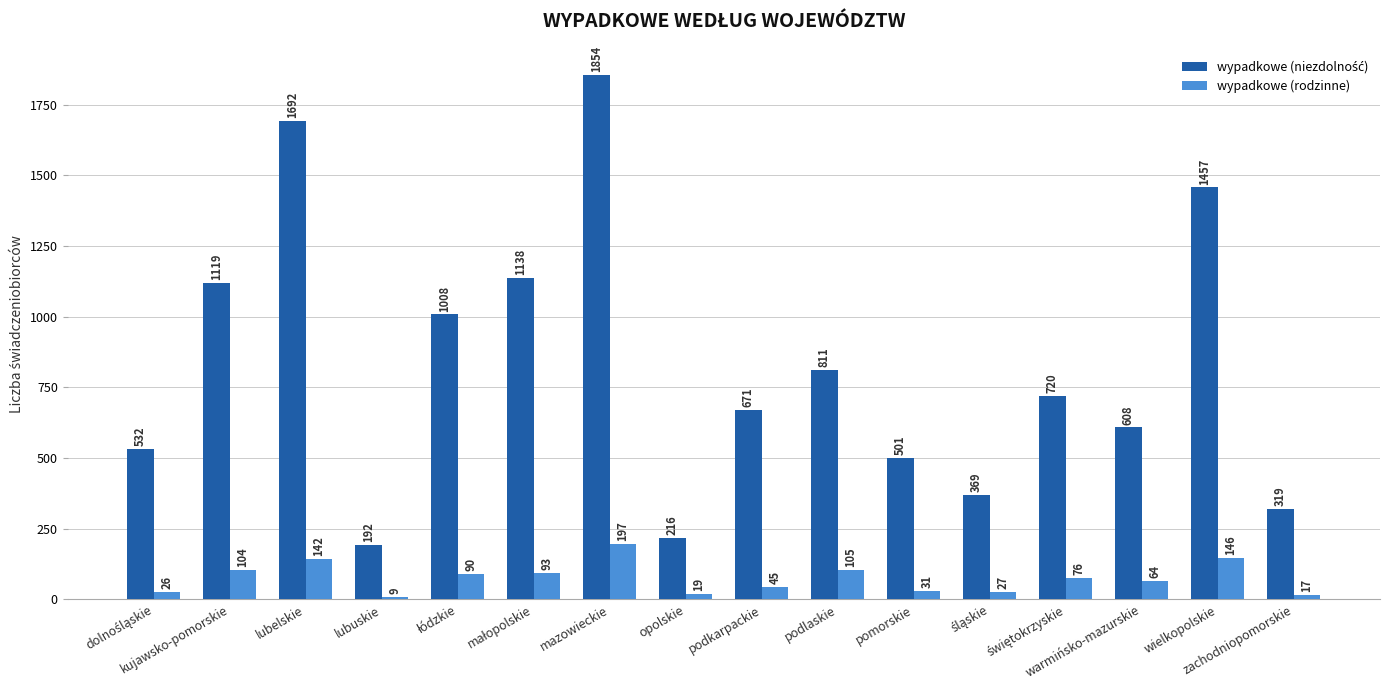

What is the sum of all wypadkowe (rodzinne) values?

1191